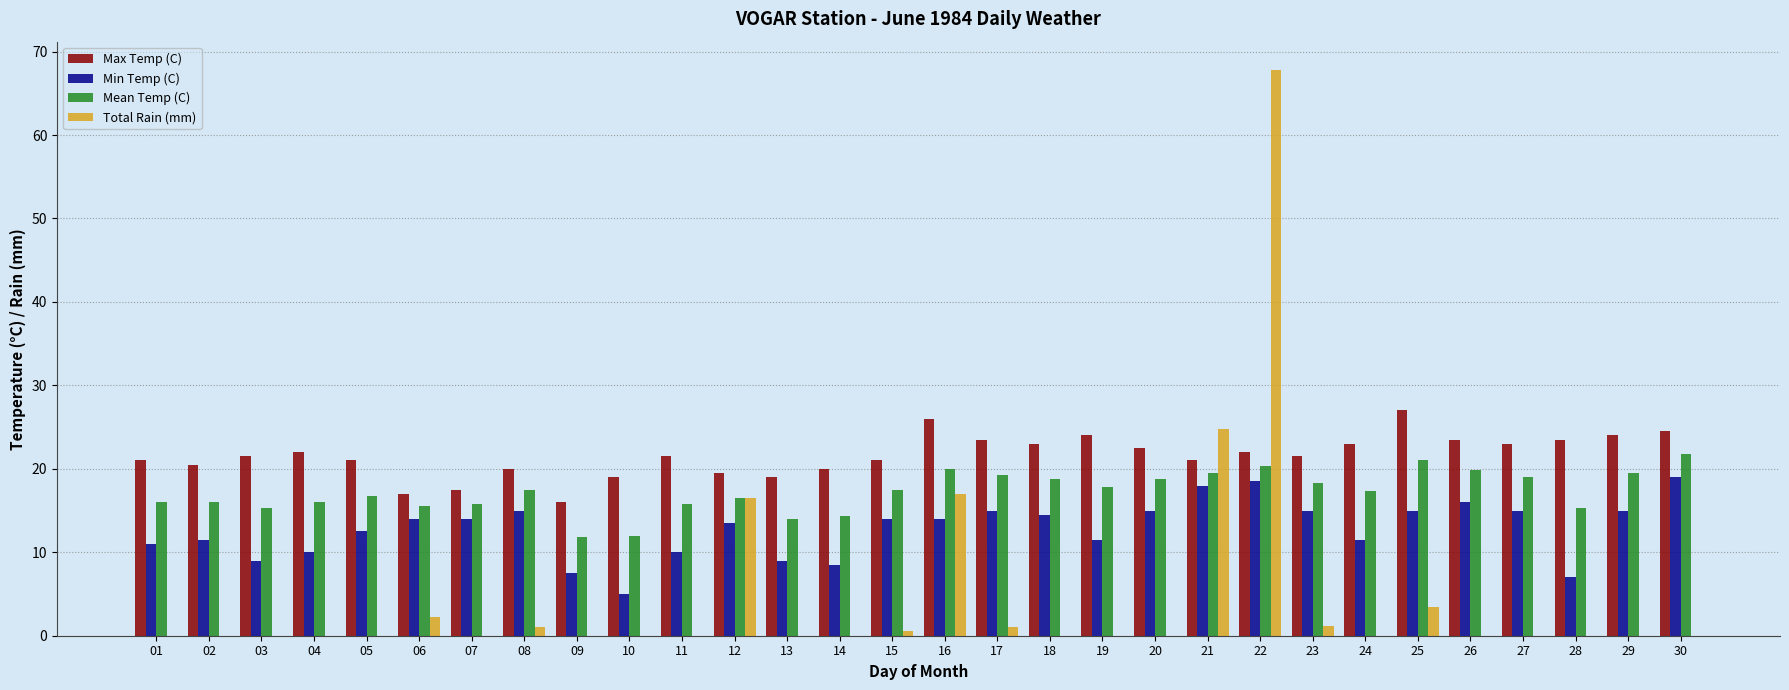

What is the sum of all Min Temp (C) values?

384.5